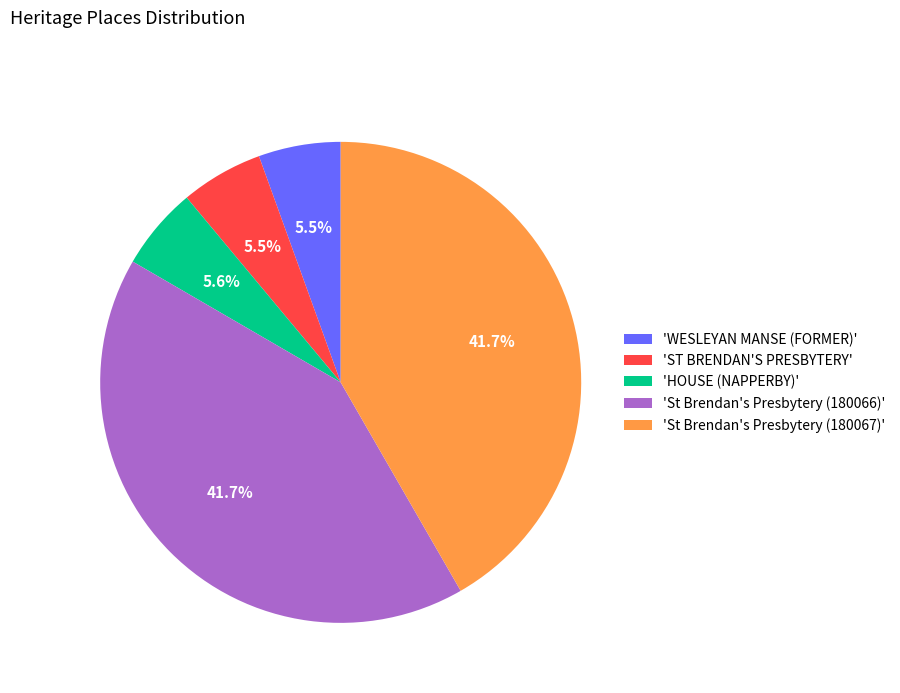

Does any single category account for the majority?

No